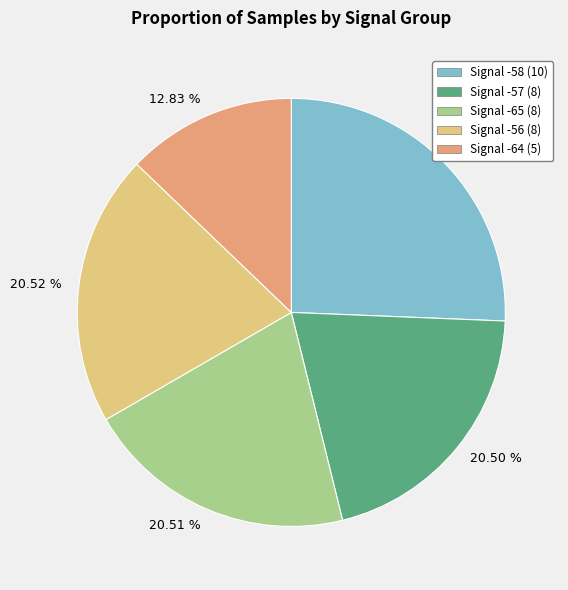

Is there a majority slice in this chart?

No